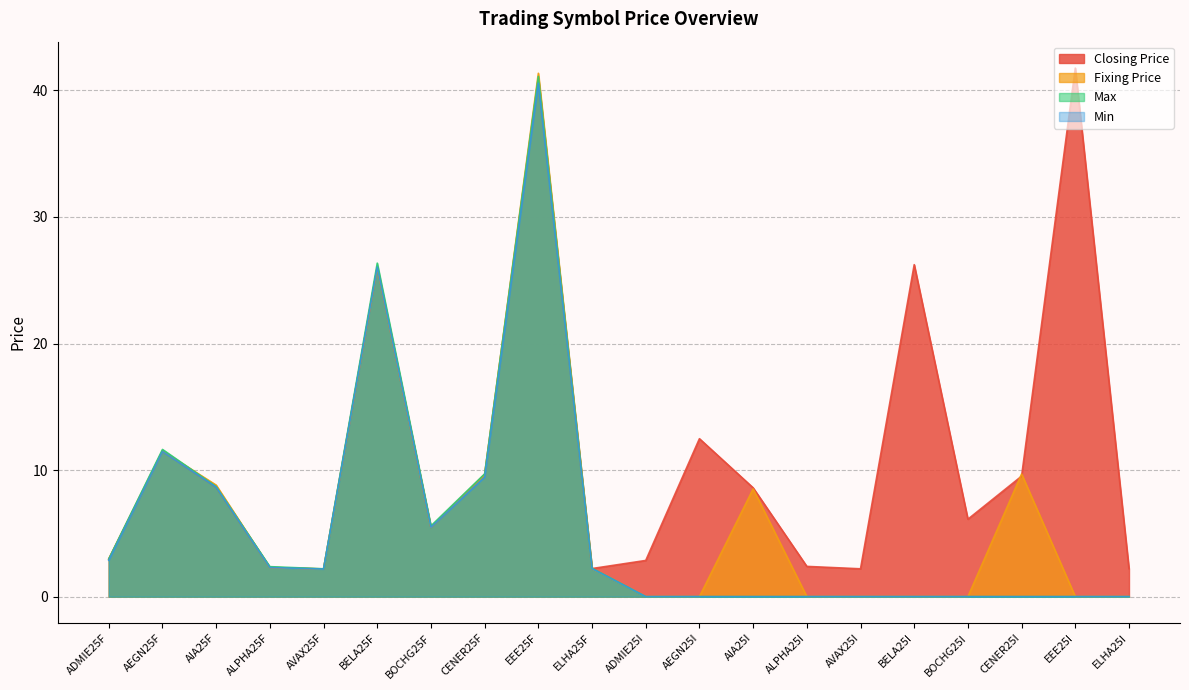

Reading left to right, extract all data points from this chart.

Closing Price: ADMIE25F=3.0	AEGN25F=11.5	AIA25F=8.7	ALPHA25F=2.3	AVAX25F=2.2	BELA25F=26.1	BOCHG25F=5.5	CENER25F=9.7	EEE25F=41.0	ELHA25F=2.2	ADMIE25I=2.9	AEGN25I=12.5	AIA25I=8.6	ALPHA25I=2.4	AVAX25I=2.2	BELA25I=26.2	BOCHG25I=6.1	CENER25I=9.5	EEE25I=41.8	ELHA25I=2.2
Fixing Price: ADMIE25F=3.0	AEGN25F=11.5	AIA25F=8.8	ALPHA25F=2.3	AVAX25F=2.2	BELA25F=26.0	BOCHG25F=5.5	CENER25F=9.6	EEE25F=41.4	ELHA25F=2.2	ADMIE25I=0.0	AEGN25I=0.0	AIA25I=8.5	ALPHA25I=0.0	AVAX25I=0.0	BELA25I=0.0	BOCHG25I=0.0	CENER25I=9.7	EEE25I=0.0	ELHA25I=0.0
Max: ADMIE25F=3.0	AEGN25F=11.6	AIA25F=8.7	ALPHA25F=2.4	AVAX25F=2.2	BELA25F=26.4	BOCHG25F=5.6	CENER25F=9.7	EEE25F=41.1	ELHA25F=2.2	ADMIE25I=0.0	AEGN25I=0.0	AIA25I=0.0	ALPHA25I=0.0	AVAX25I=0.0	BELA25I=0.0	BOCHG25I=0.0	CENER25I=0.0	EEE25I=0.0	ELHA25I=0.0
Min: ADMIE25F=2.9	AEGN25F=11.5	AIA25F=8.7	ALPHA25F=2.3	AVAX25F=2.2	BELA25F=26.1	BOCHG25F=5.5	CENER25F=9.4	EEE25F=40.6	ELHA25F=2.2	ADMIE25I=0.0	AEGN25I=0.0	AIA25I=0.0	ALPHA25I=0.0	AVAX25I=0.0	BELA25I=0.0	BOCHG25I=0.0	CENER25I=0.0	EEE25I=0.0	ELHA25I=0.0